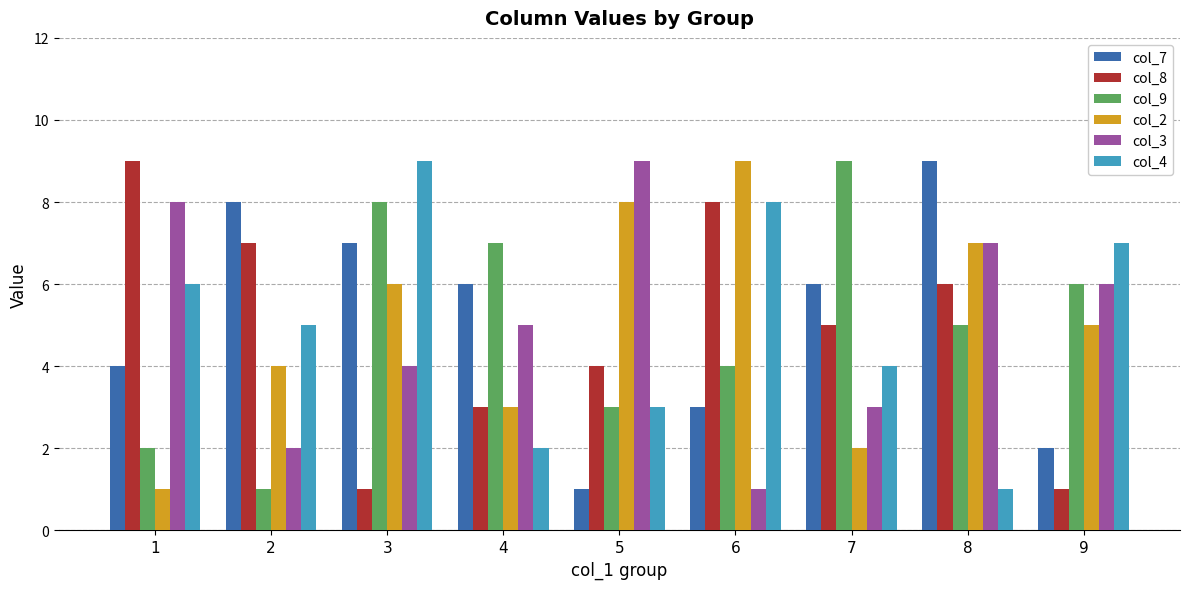

Reading right to left, extract all data points from this chart.

col_7: 2	9	6	3	1	6	7	8	4
col_8: 1	6	5	8	4	3	1	7	9
col_9: 6	5	9	4	3	7	8	1	2
col_2: 5	7	2	9	8	3	6	4	1
col_3: 6	7	3	1	9	5	4	2	8
col_4: 7	1	4	8	3	2	9	5	6